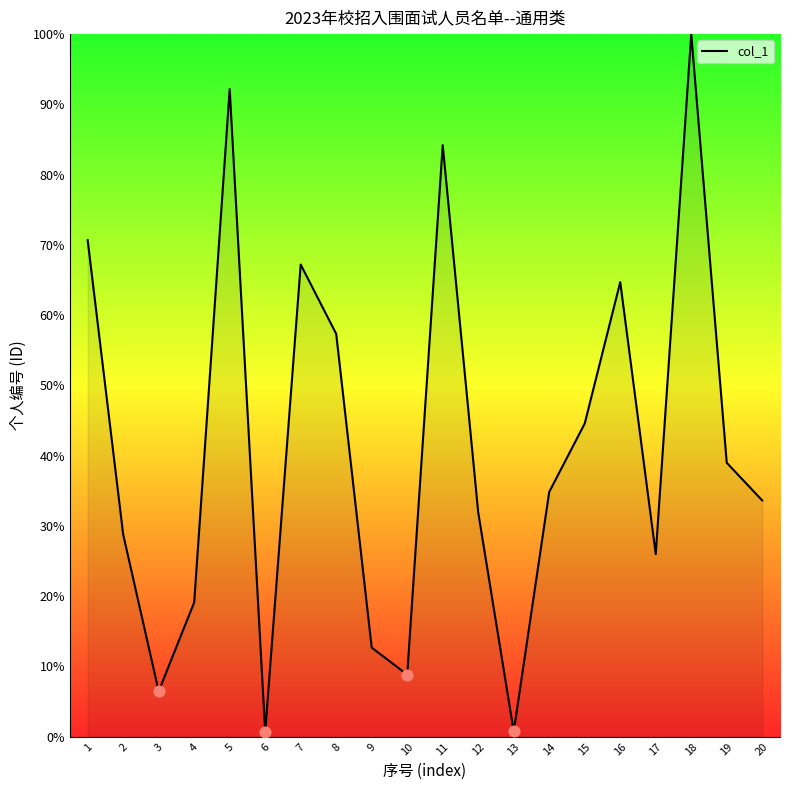

What is the change in value from 1 to 15?

-26.1